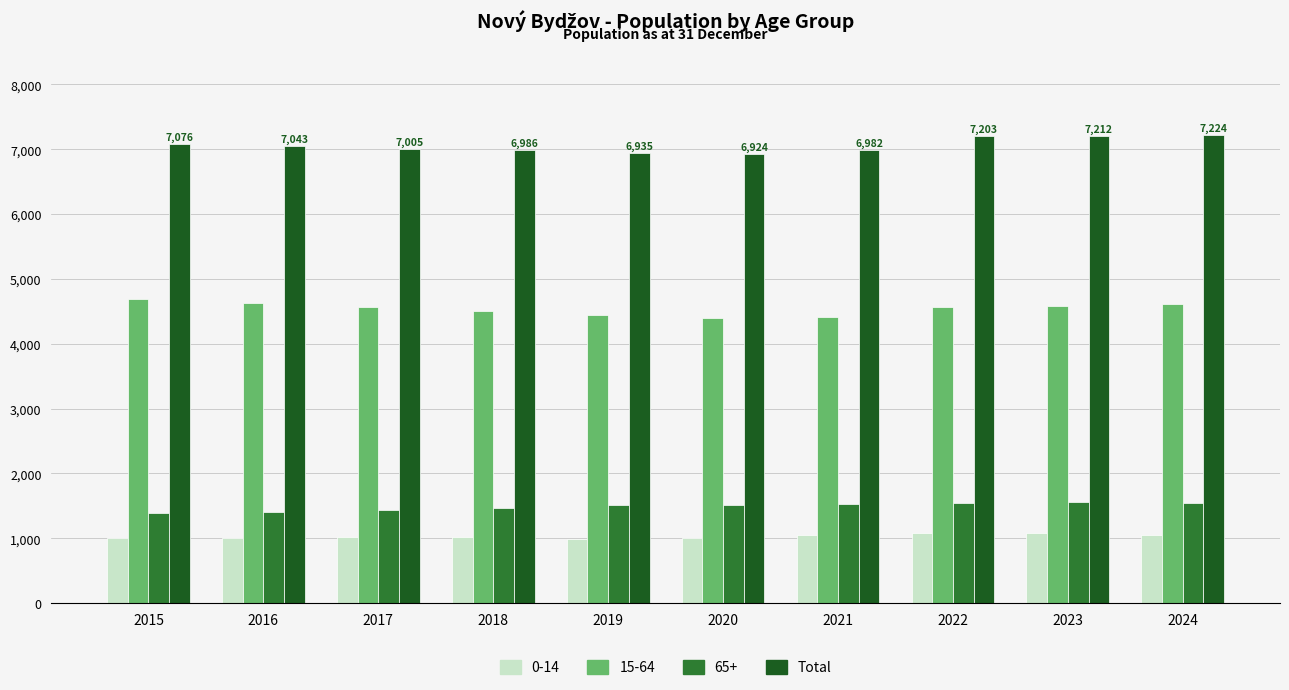

At 2015, list the series in order from smallest to largest.

0-14, 65+, 15-64, Total